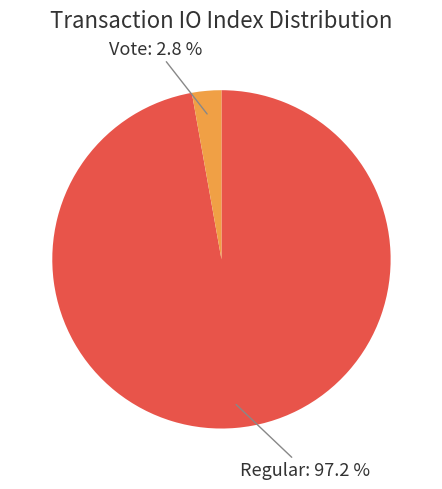

To the nearest percent, what is the combined percentage of Vote and Regular?

100%